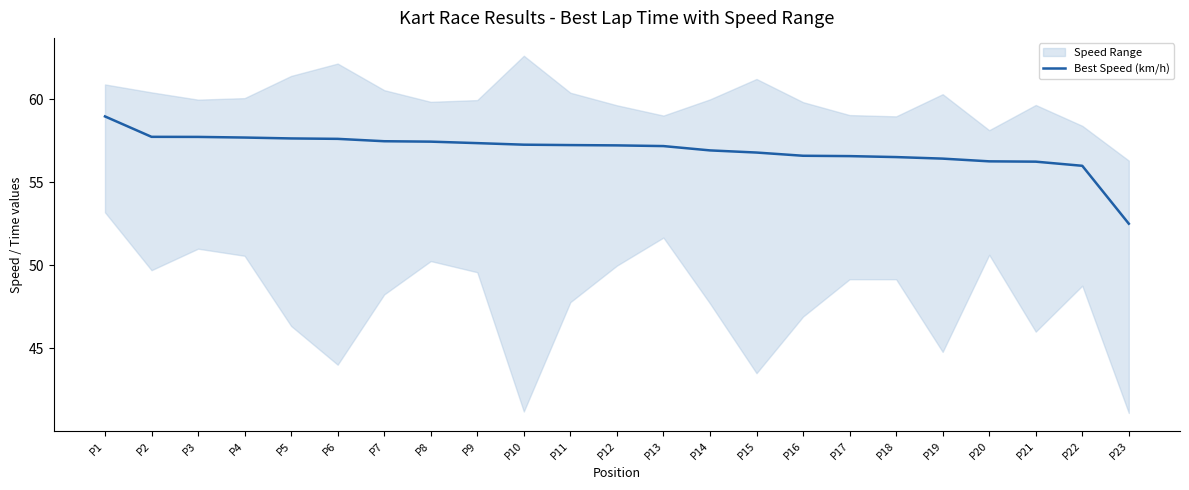

True or false: there are more than 0 points higher than both neighbors.

False